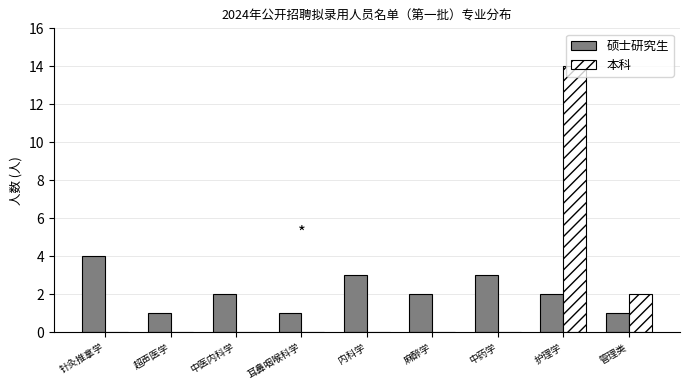

What is the total value across all series at 内科学?

3